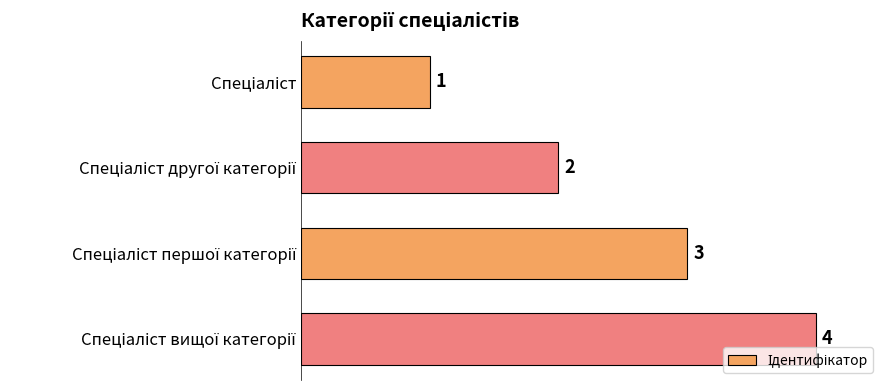

What is the difference between the maximum and minimum values?

3